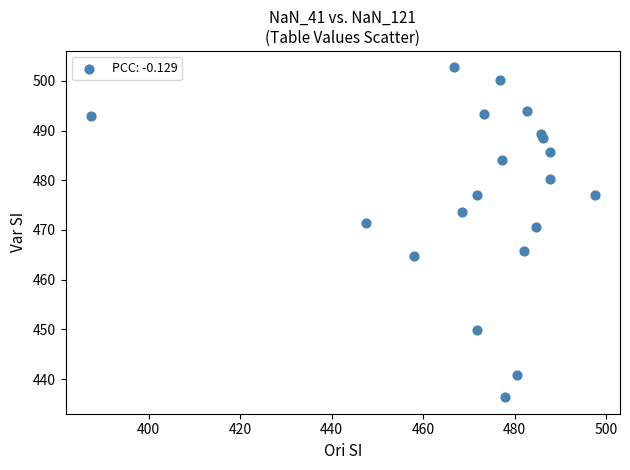

What is the range of Y values (max minus min)?

66.3